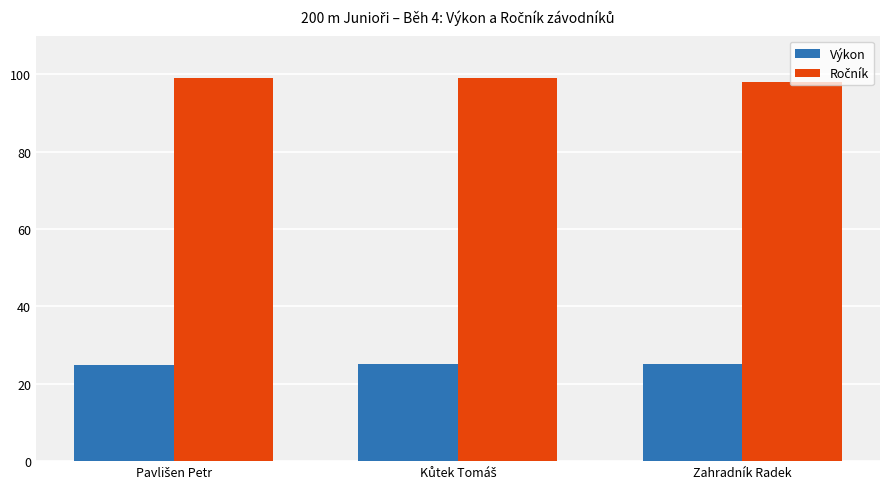

What is the smallest value displayed?

24.9